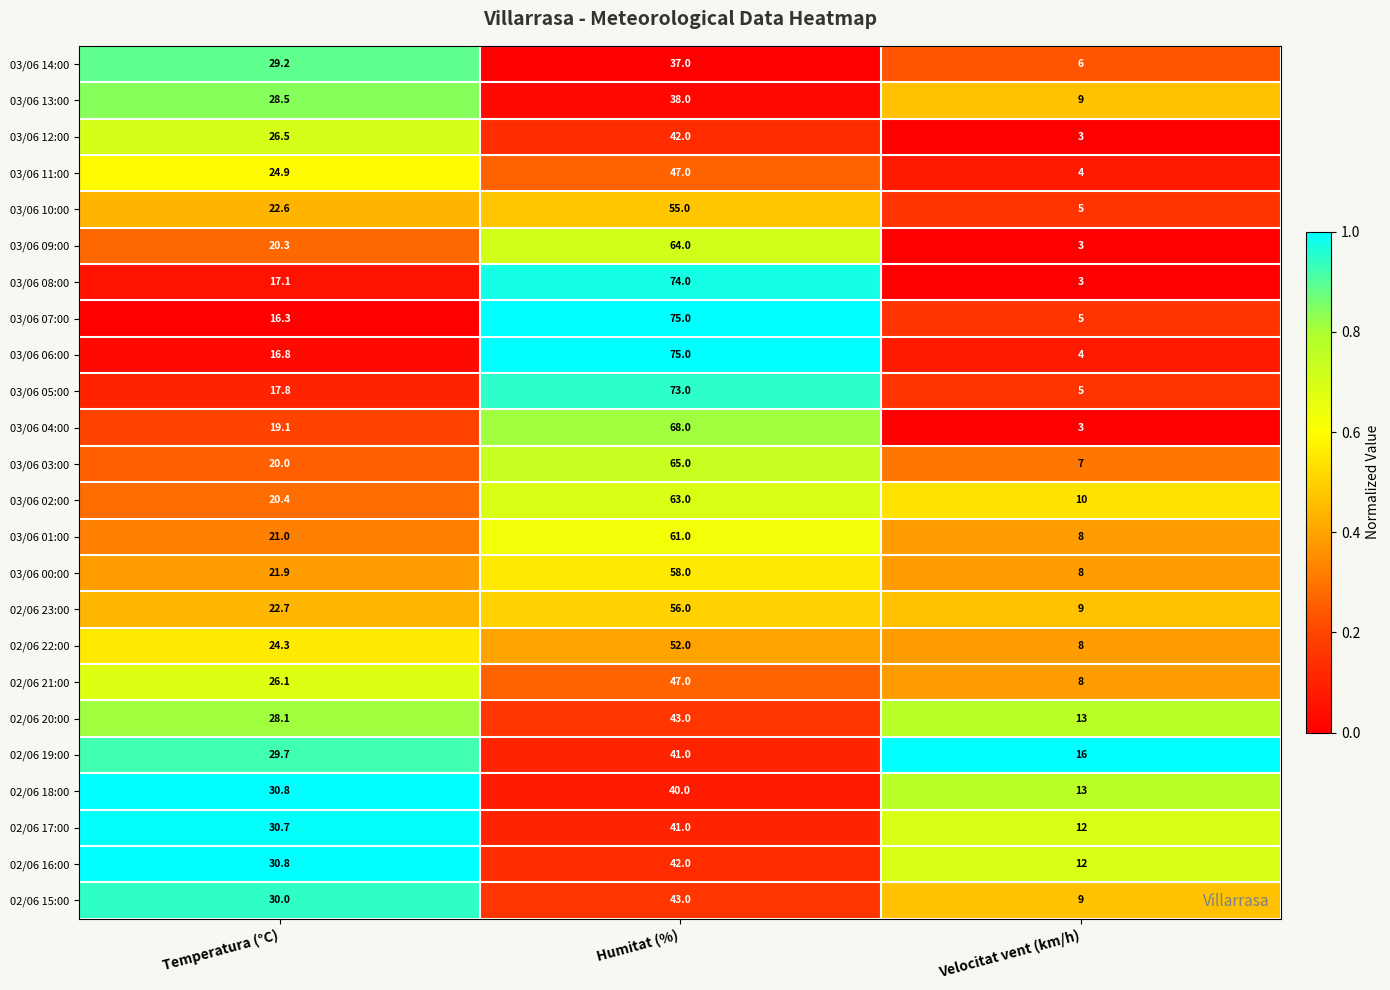

Between Temperatura (°C) and Humitat (%), which series saw the biggest shift?

03/06 07:00